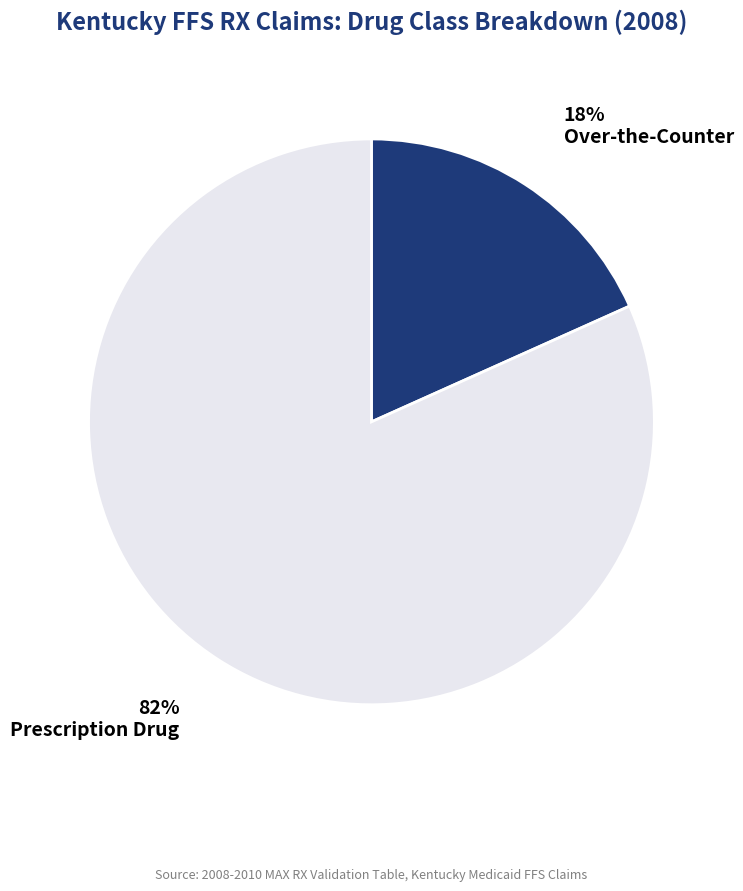

Do Prescription Drug and Over-the-Counter together represent more than half of the pie?

Yes